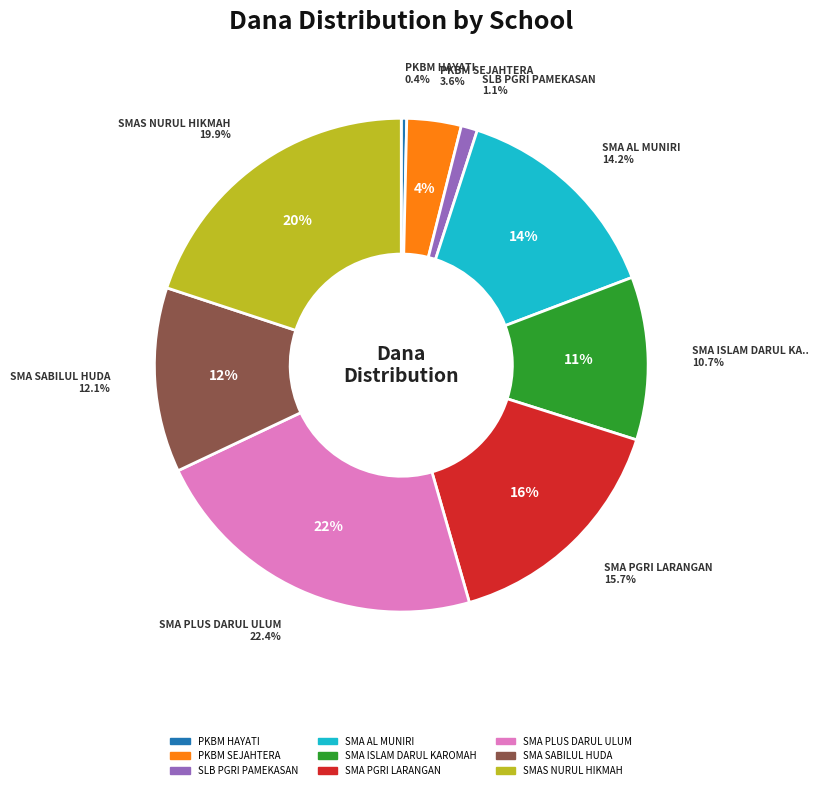

What is the smallest slice in the pie chart?

PKBM HAYATI